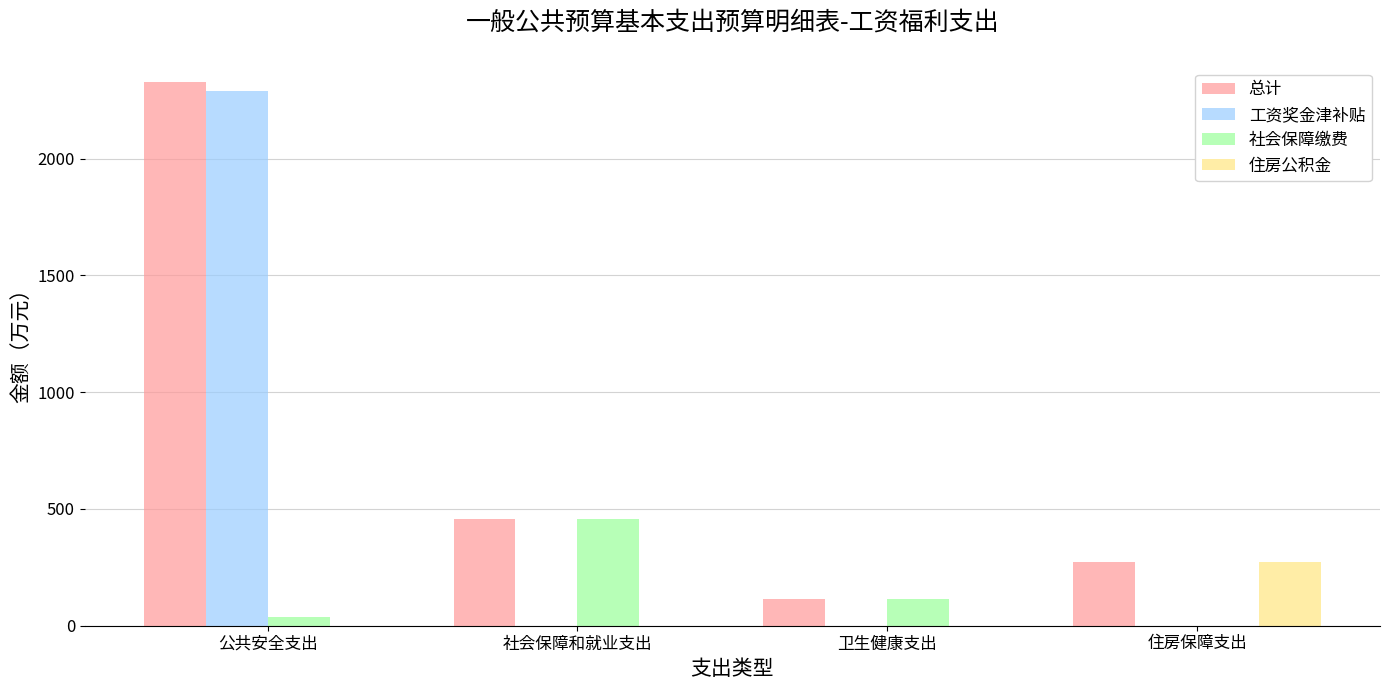

The 住房公积金 series shows 139.3 at 卫生健康支出. True or false?

False